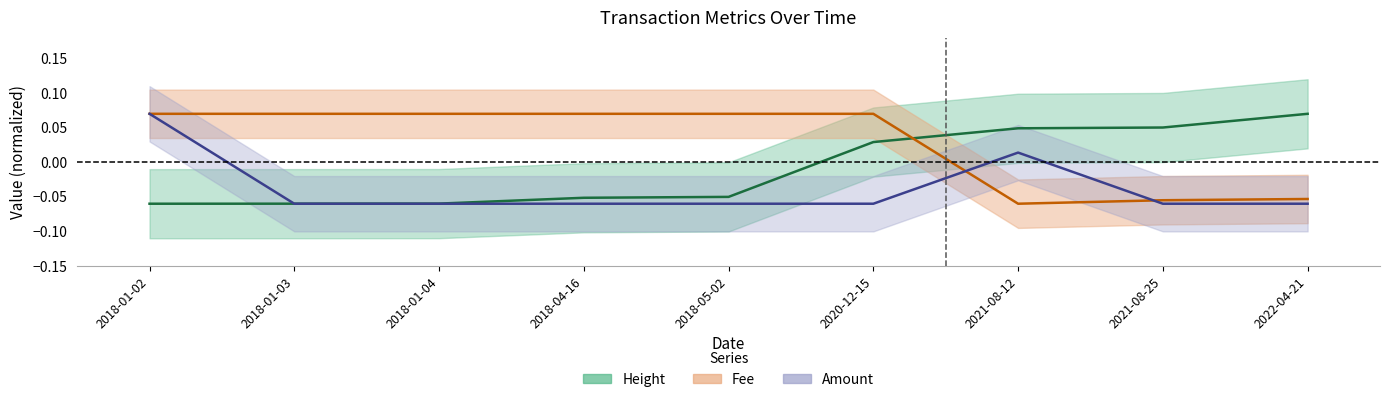

What is the difference between the maximum and minimum values in the Height series?

0.1